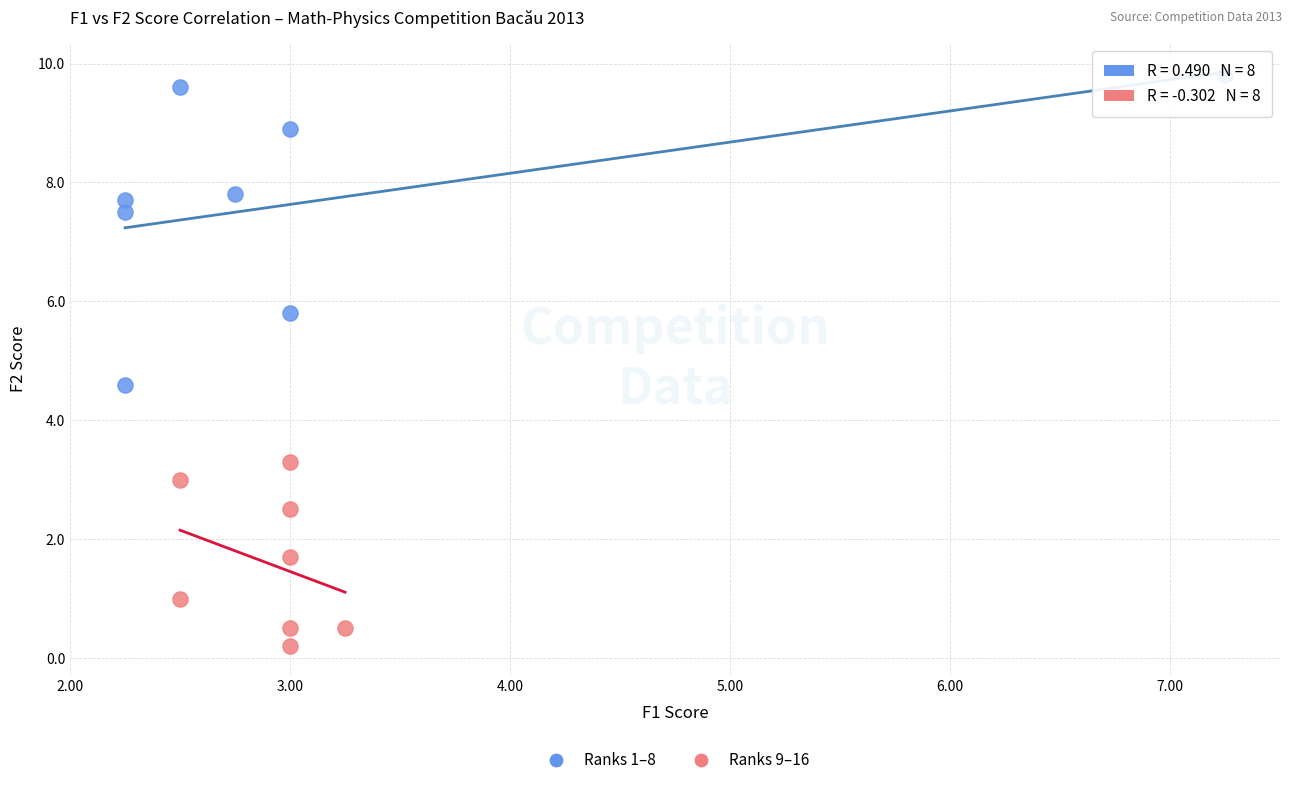

Which series contains the lowest Y value?

Ranks 9–16